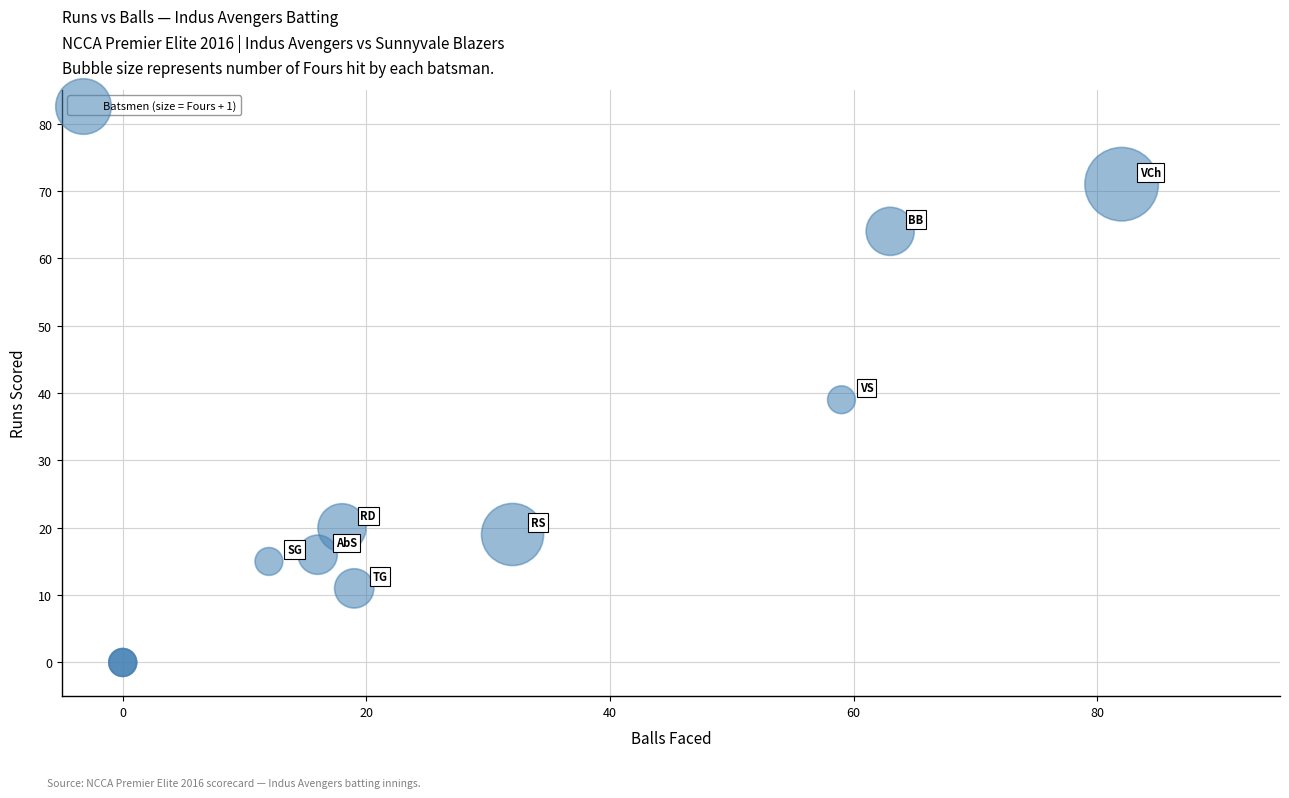

What Y value in the scatter plot is closest to 35?

39